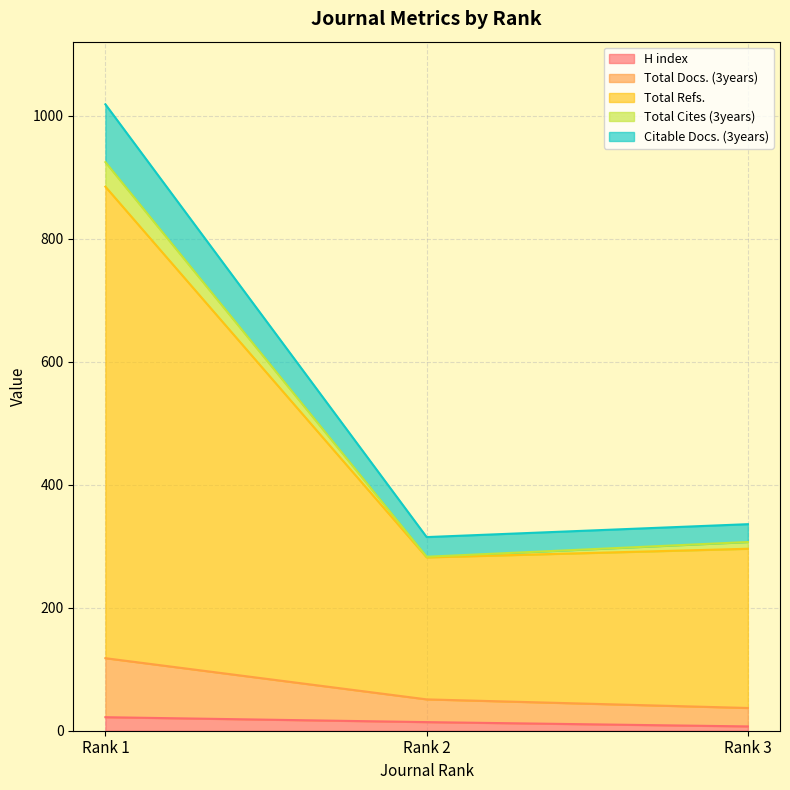

Which series has the widest spread of values?

Total Refs.